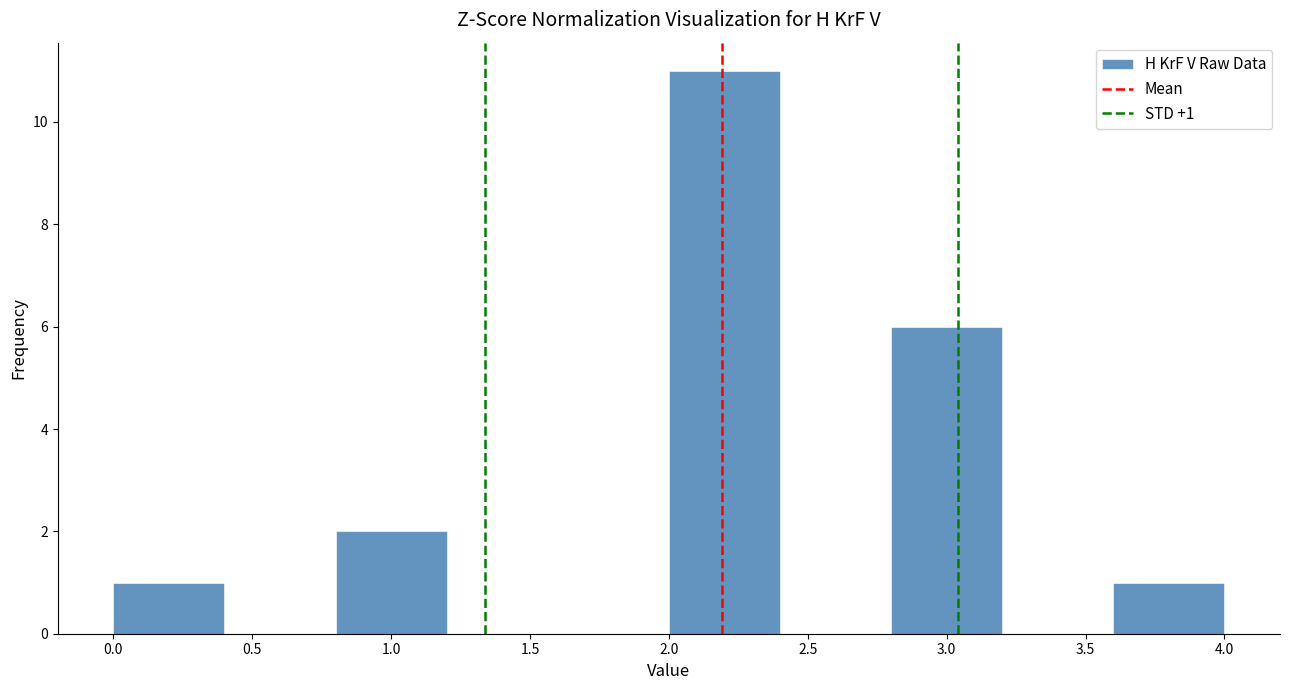

Which range on the x-axis has the tallest bar?

2.0 to 2.4